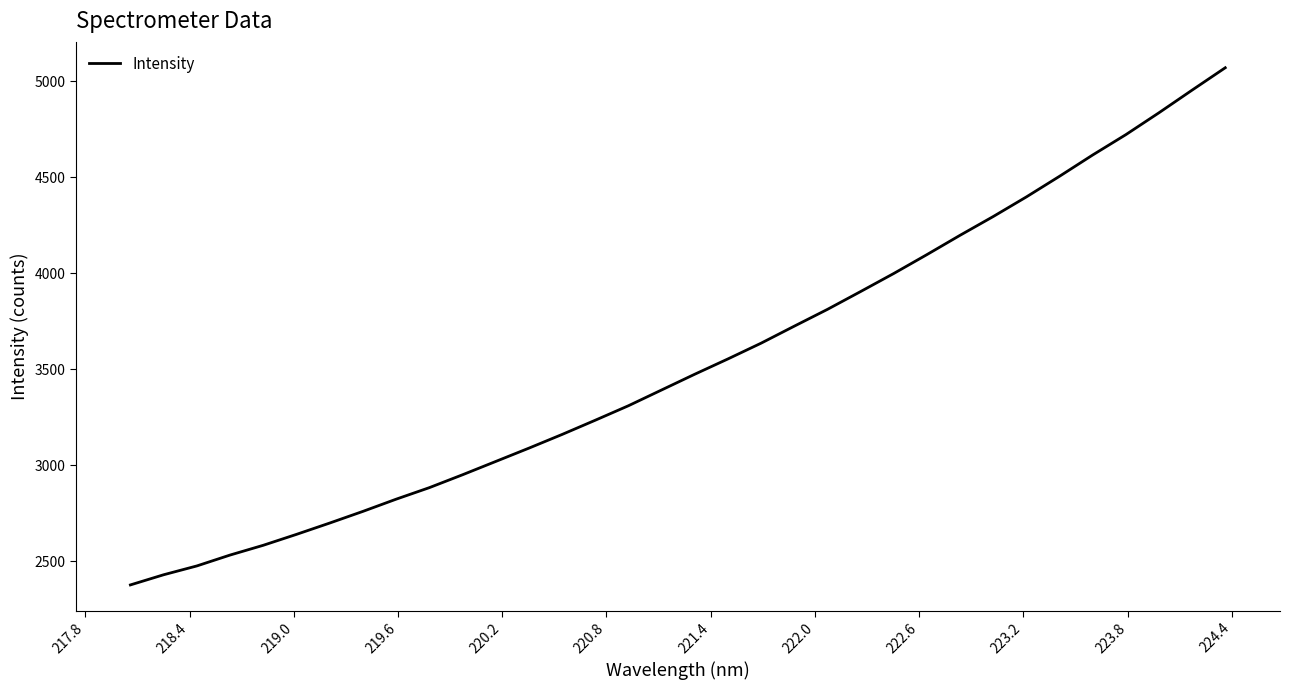

What is the greatest value displayed?

5070.1